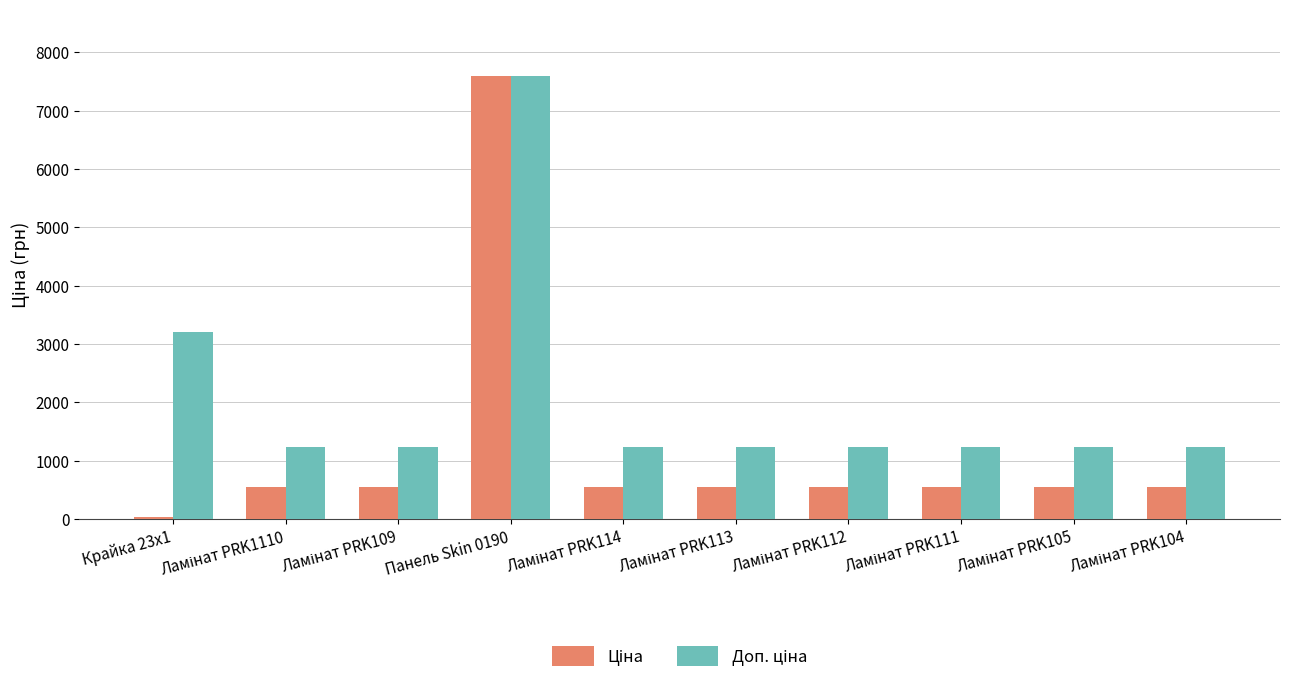

What is the greatest value displayed?

7596.5